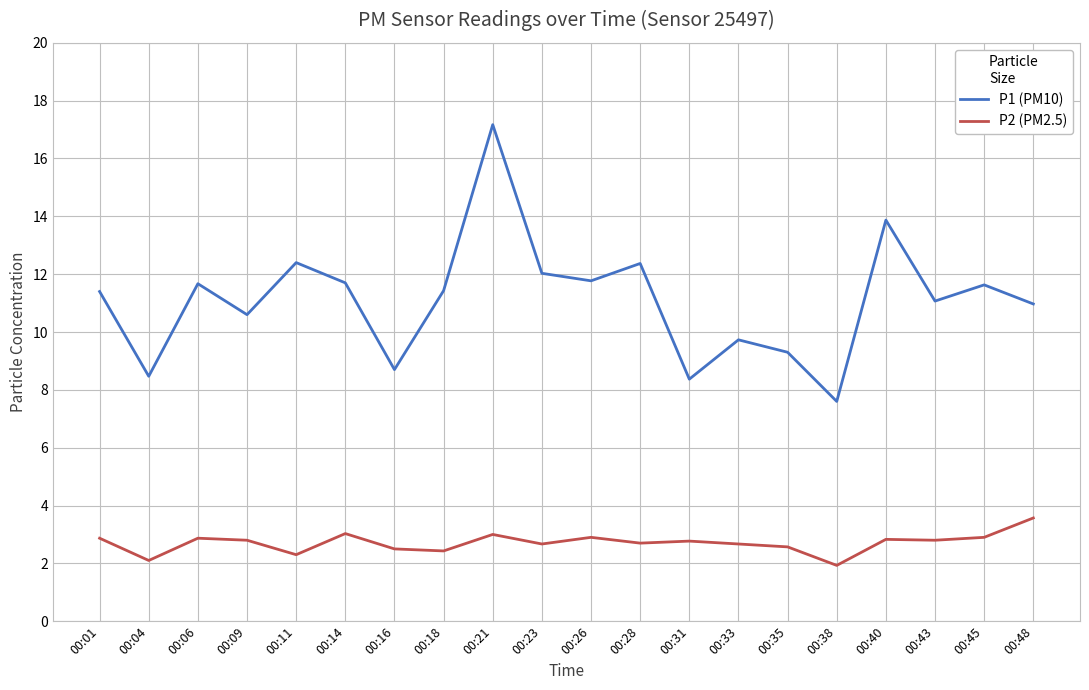

The P1 (PM10) series shows 9.7 at 00:33. True or false?

True